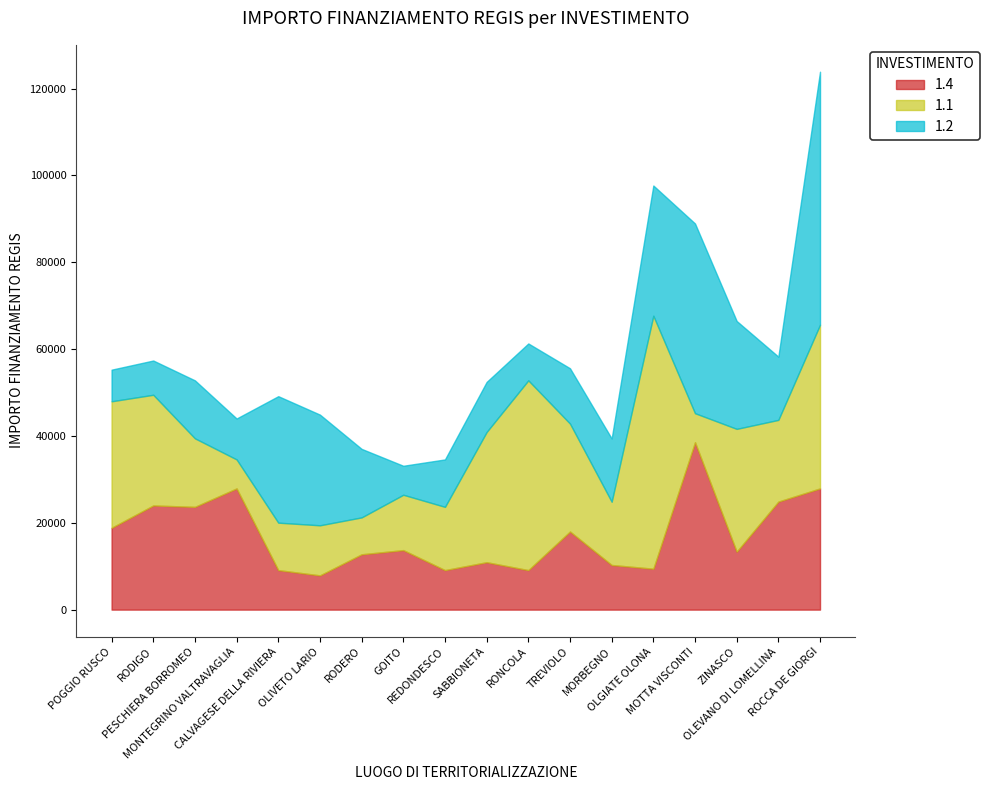

Does the chart display data point markers on the line(s)?

No